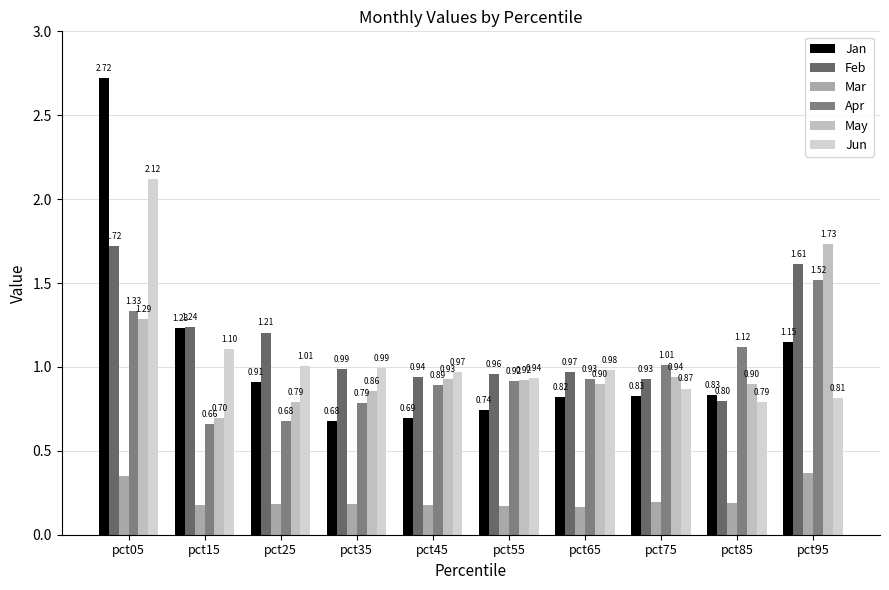

List the series in order of their peak value, highest first.

Jan, Jun, May, Feb, Apr, Mar